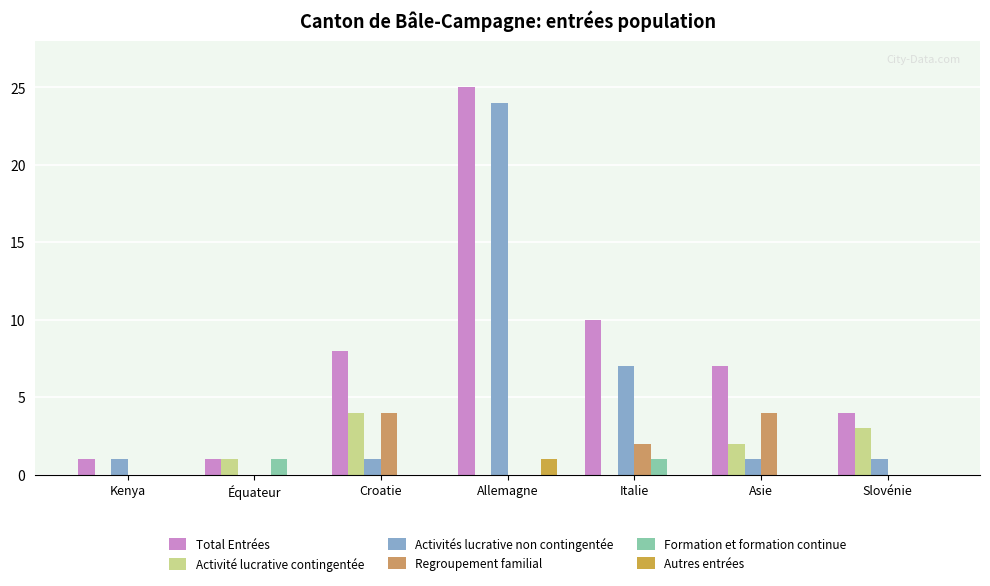

What is the label of the 4th bar from the right?

Allemagne